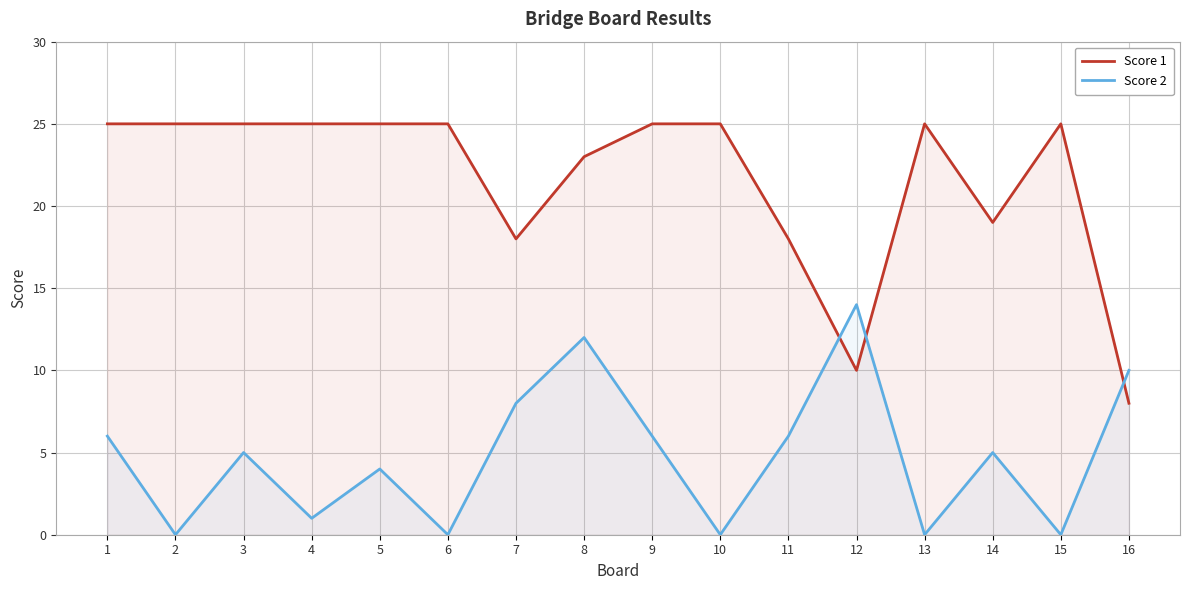

Reading right to left, transcribe all the data shown in this chart.

Score 1: 16=8	15=25	14=19	13=25	12=10	11=18	10=25	9=25	8=23	7=18	6=25	5=25	4=25	3=25	2=25	1=25
Score 2: 16=10	15=0	14=5	13=0	12=14	11=6	10=0	9=6	8=12	7=8	6=0	5=4	4=1	3=5	2=0	1=6